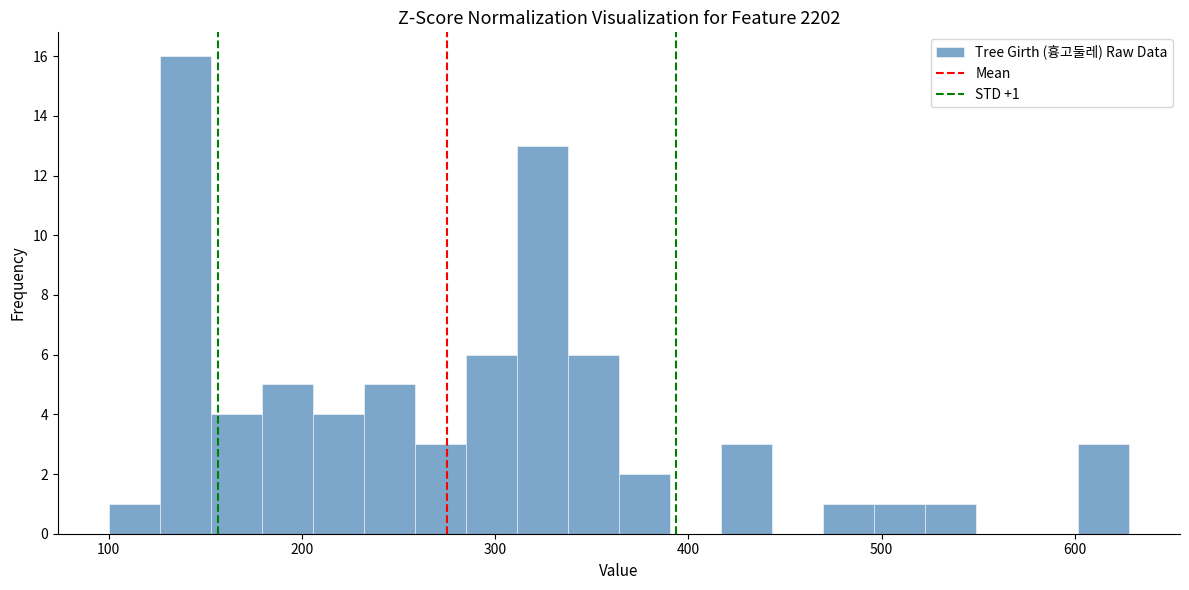

Read against the x-axis, roughly where is the centre of the tallest bar?

140